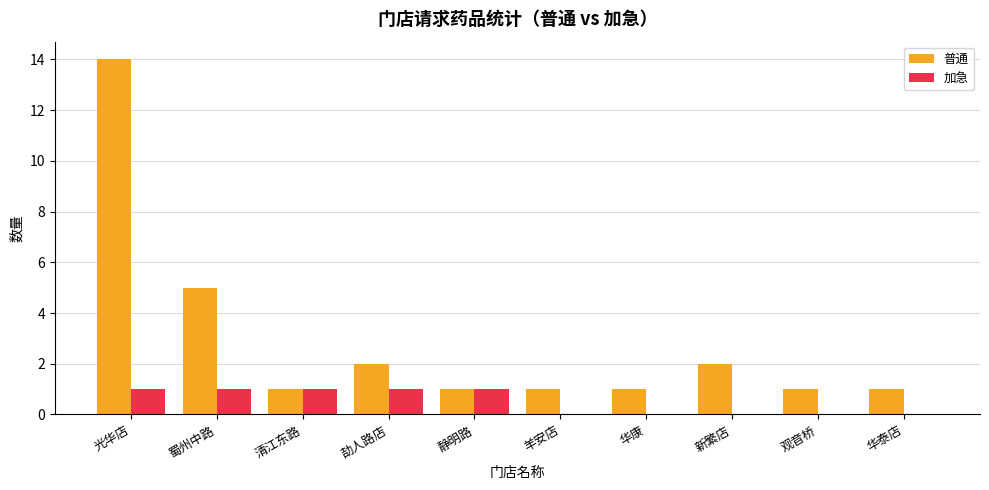

Reading left to right, transcribe all the data shown in this chart.

普通: 光华店=14	蜀州中路=5	清江东路=1	劼人路店=2	静明路=1	羊安店=1	华康=1	新繁店=2	观音桥=1	华泰店=1
加急: 光华店=1	蜀州中路=1	清江东路=1	劼人路店=1	静明路=1	羊安店=0	华康=0	新繁店=0	观音桥=0	华泰店=0